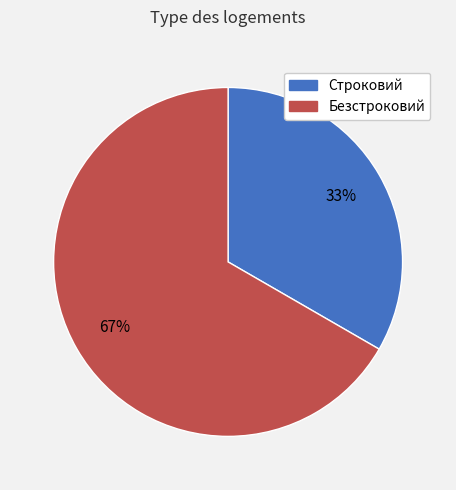

Is Строковий the majority of the pie?

No